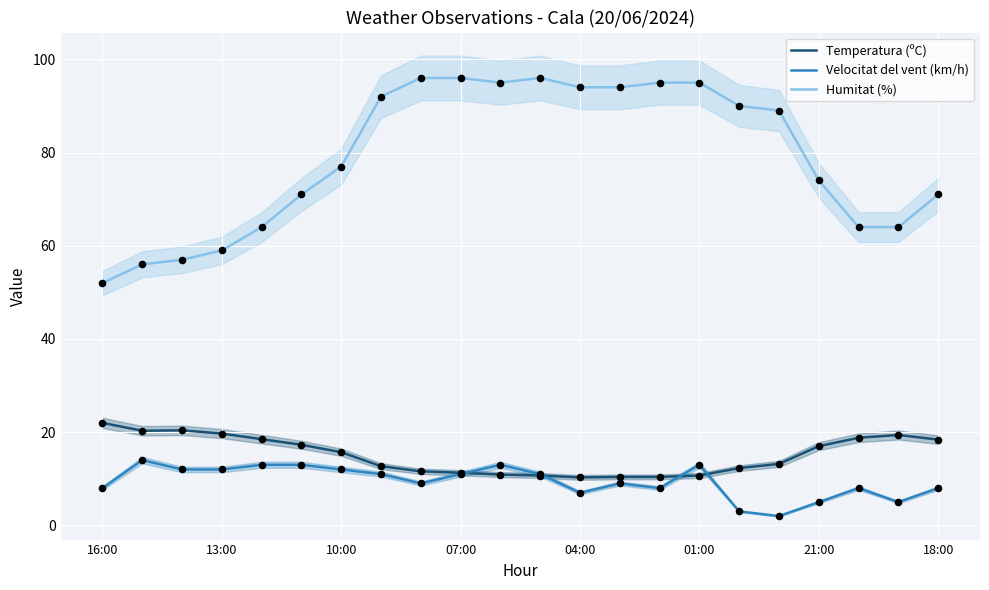

The Humitat (%) series shows 74.0 at 21:00. True or false?

True